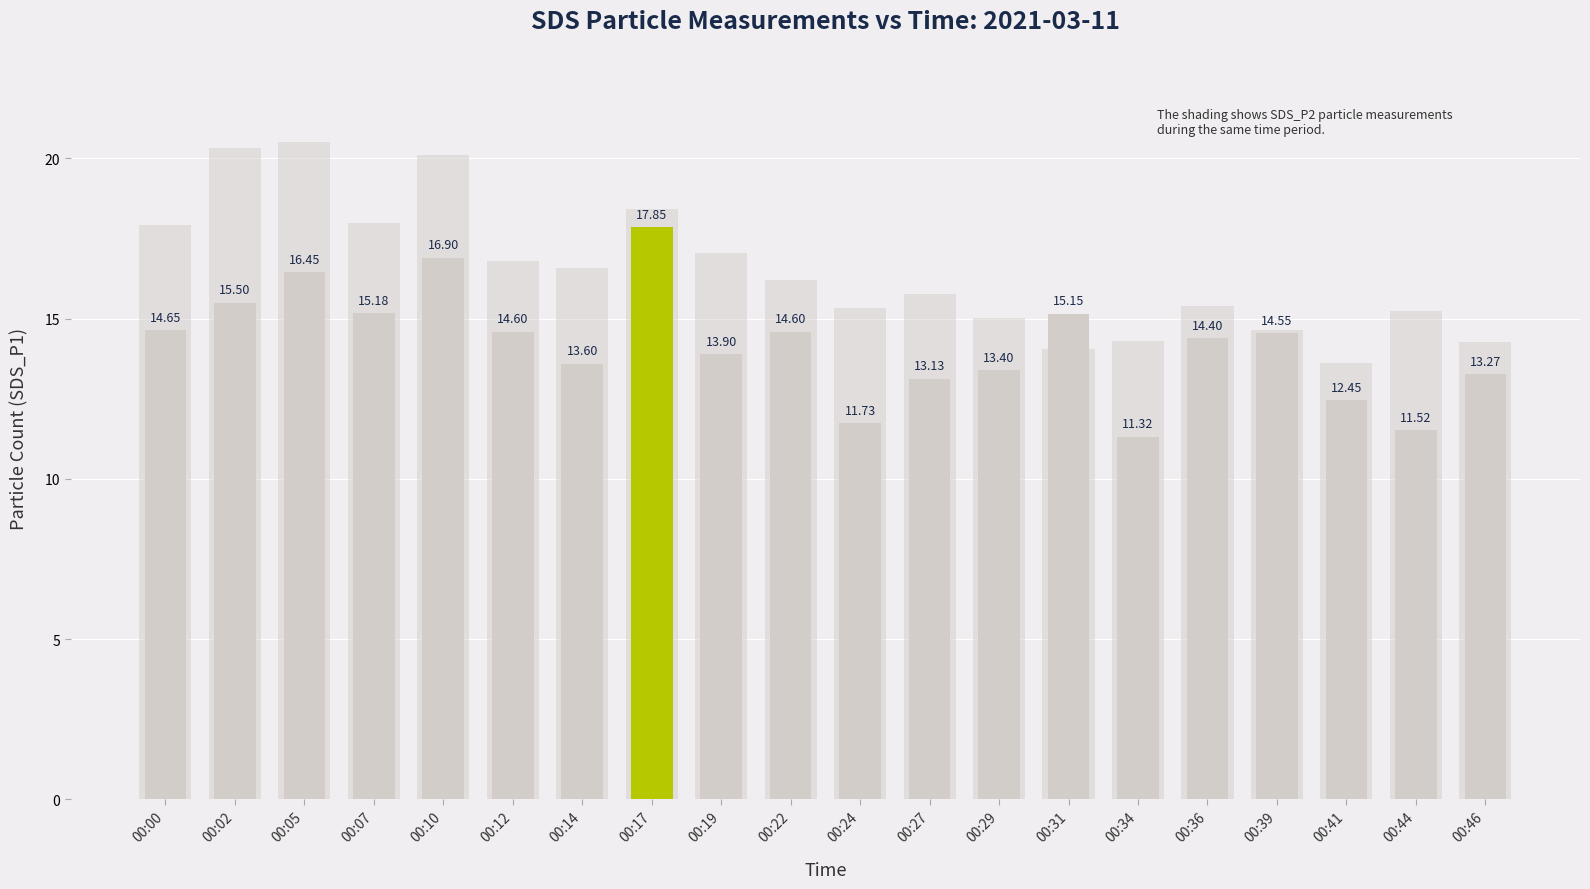

Is it true that SDS_P2 (background) equals 4.1 at 00:22?

False